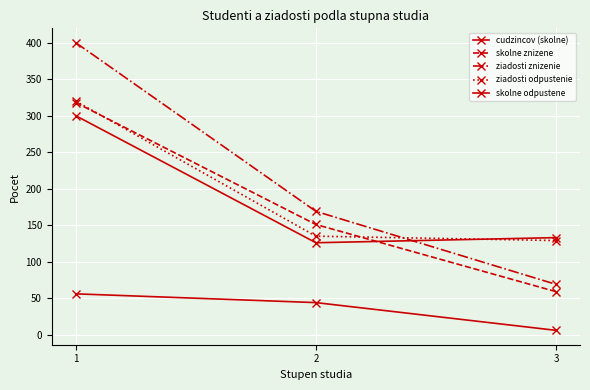

How many lines are shown in the chart?

5